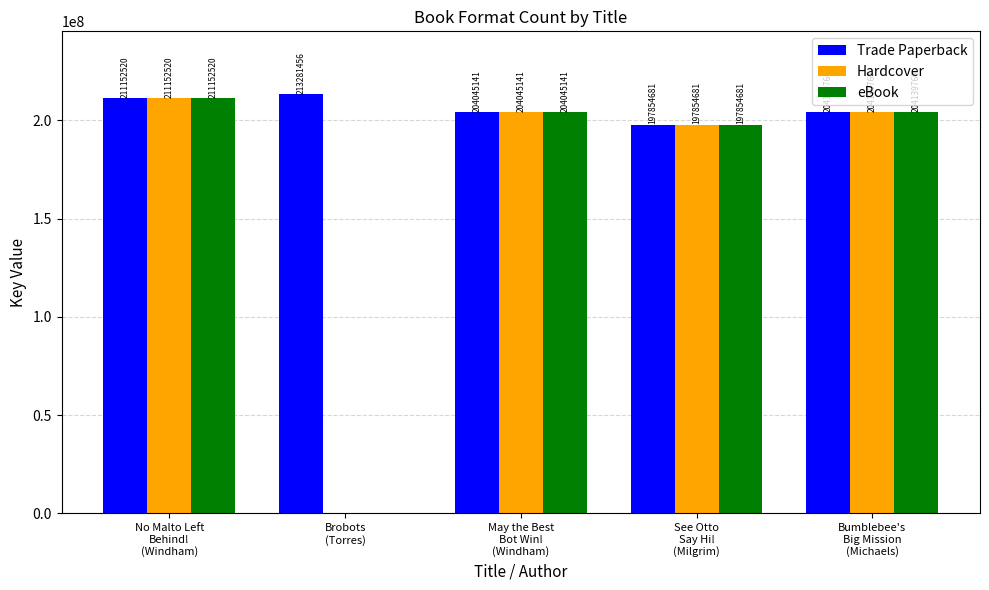

Which series has the largest total across all categories?

Trade Paperback